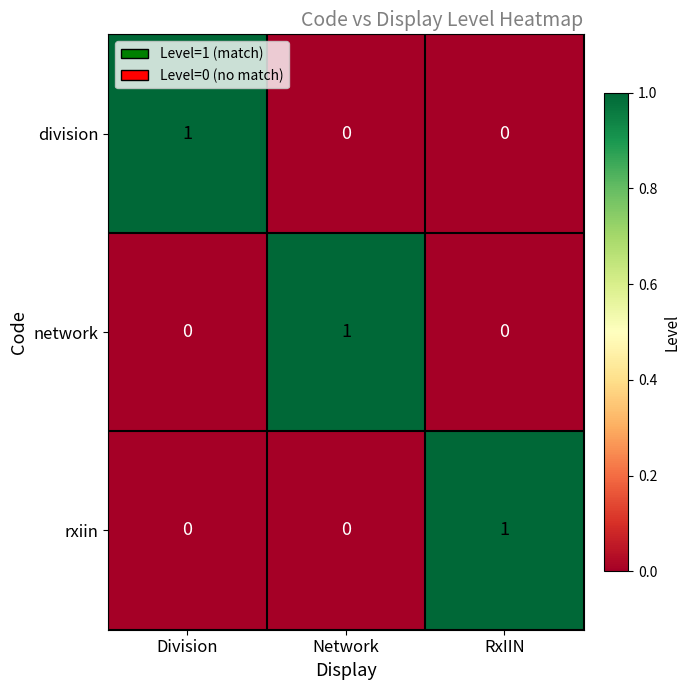

Is the value of network at Division greater than the value of rxiin at RxIIN?

No